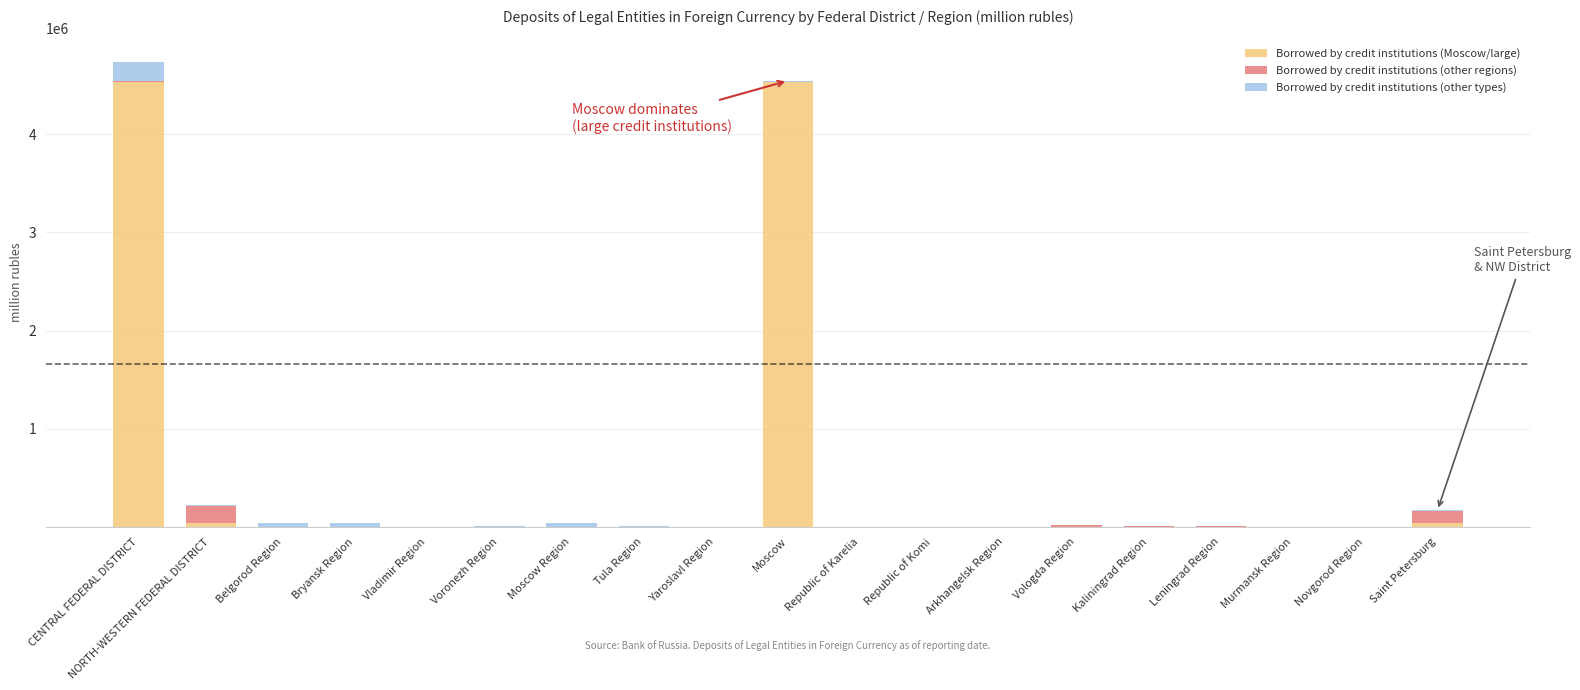

The value of Borrowed by credit institutions (Moscow/large) at Moscow is 8076008. True or false?

False